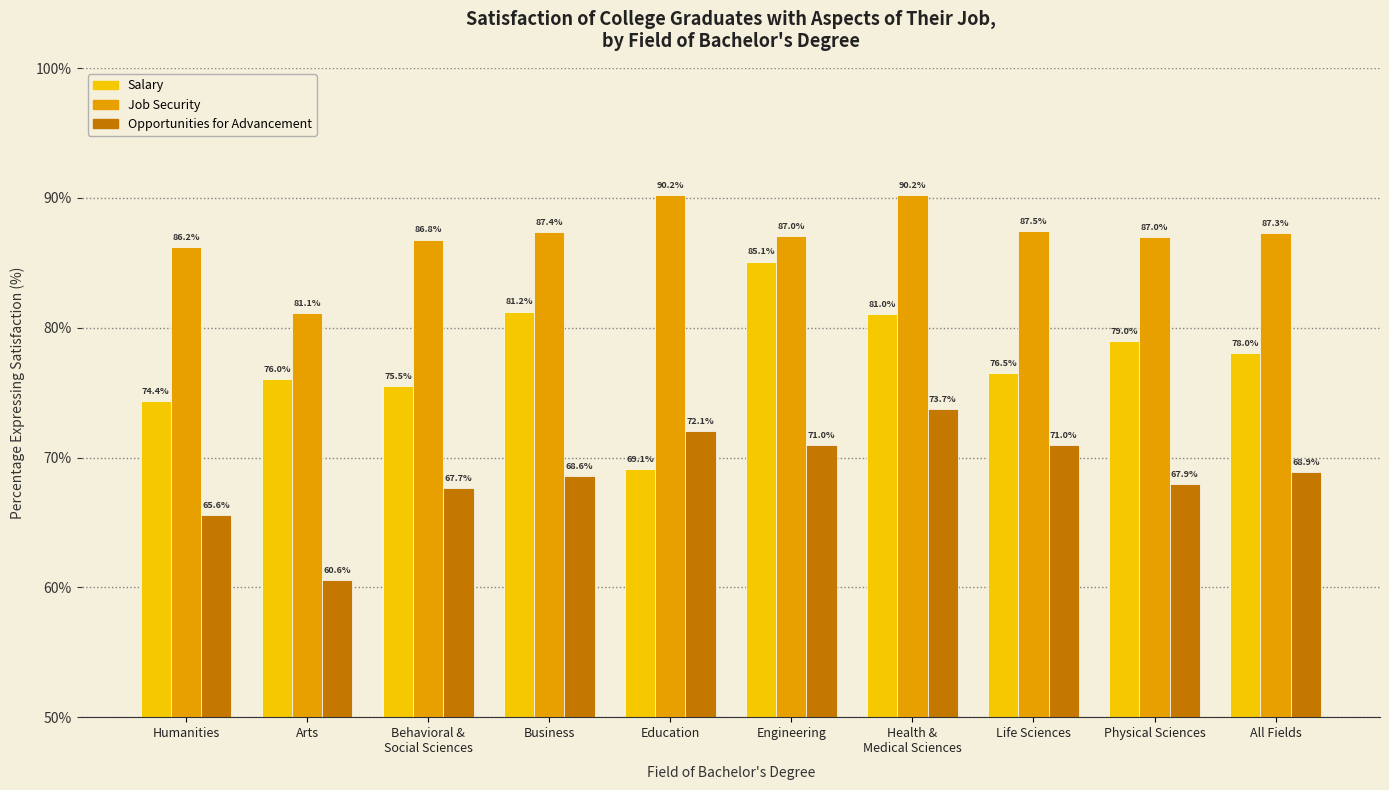

Which series has the largest total across all categories?

Job Security